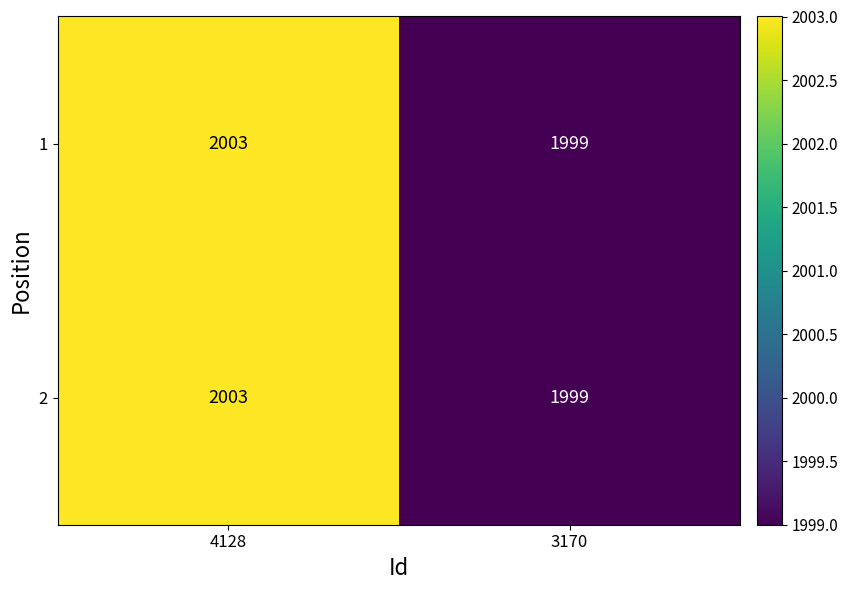

Reading left to right, transcribe all the data shown in this chart.

1: 2003	1999
2: 2003	1999